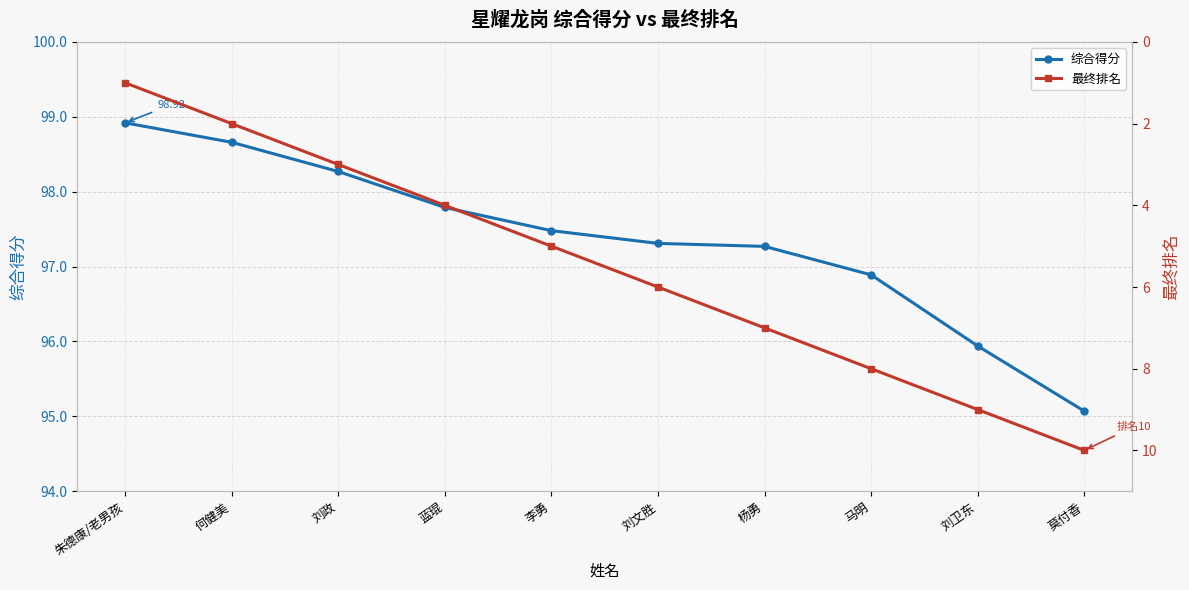

True or false: 综合得分 has a value of 169.6 at 马明.

False